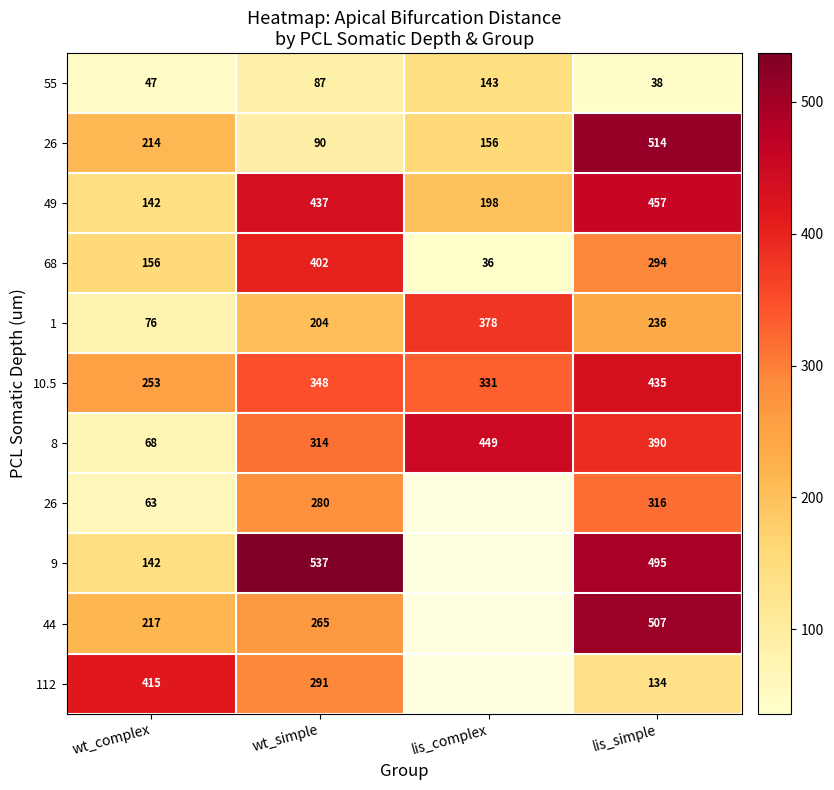

At how many categories does at least one series exceed 430?

3